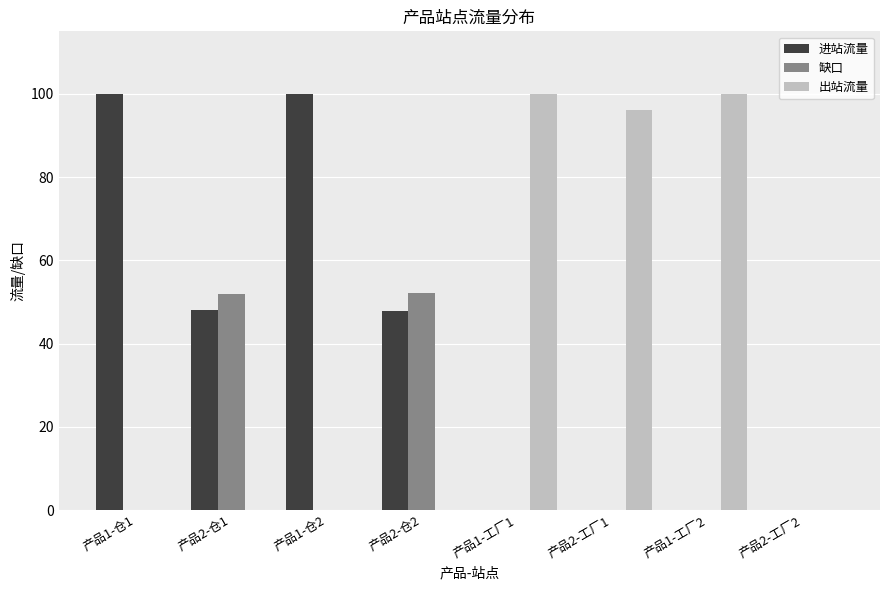

What is the maximum value for 进站流量?

100.0